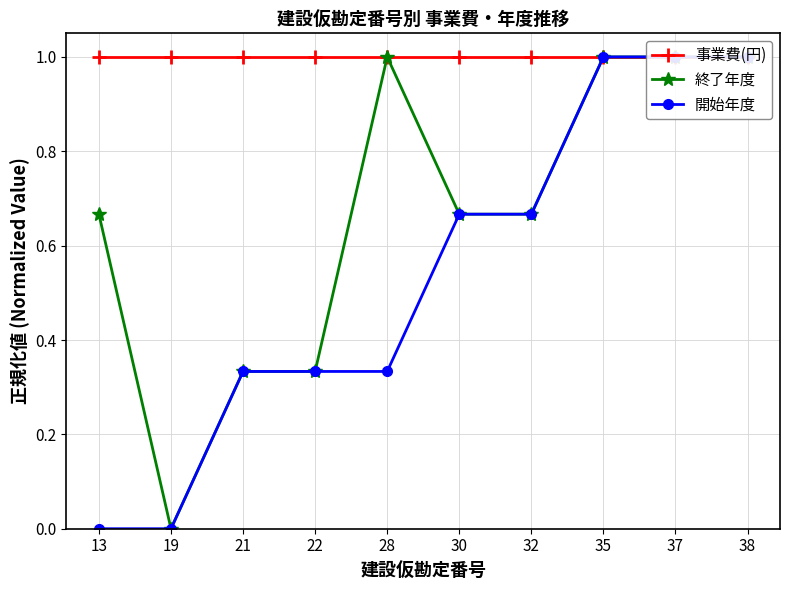

List the series in order of their peak value, lowest first.

事業費(円), 終了年度, 開始年度